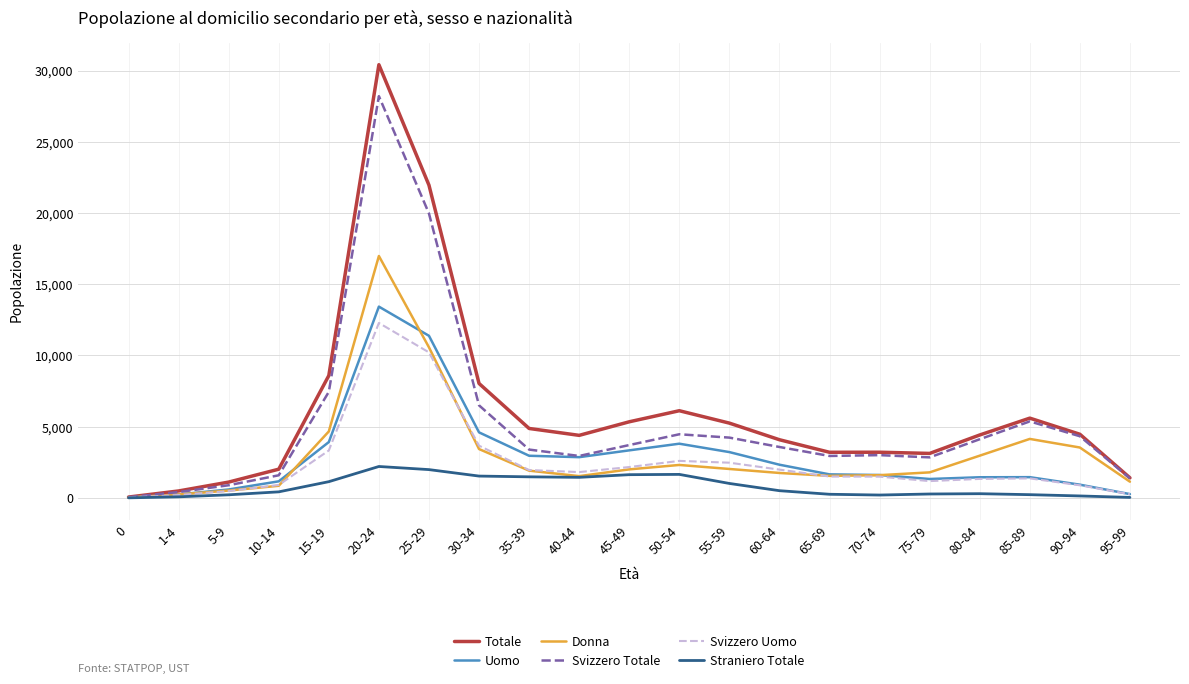

True or false: Donna has a value of 10574 at 25-29.

True